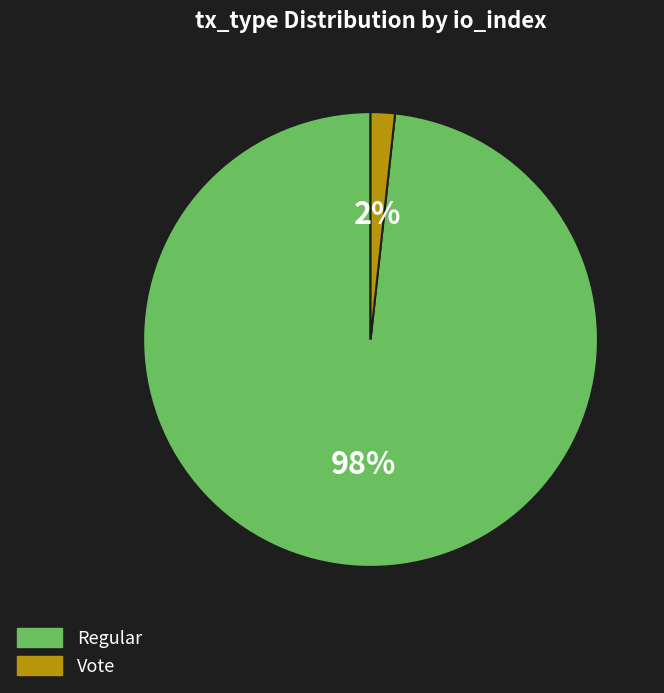

To the nearest percent, what is the average slice percentage?

50%